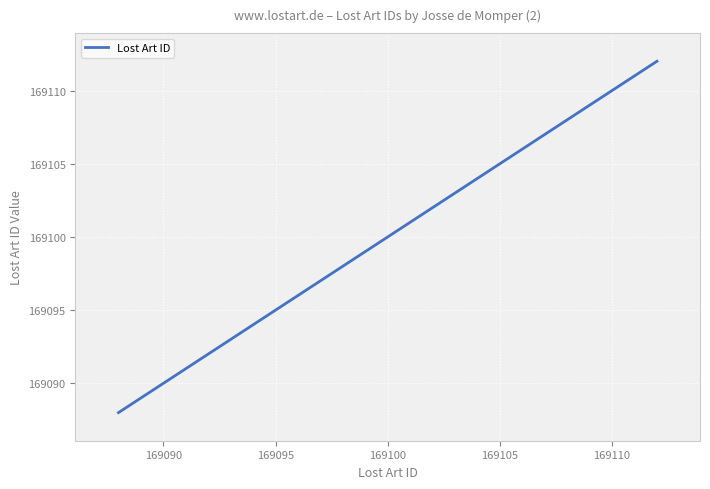

What is the minimum value shown in the chart?

169088